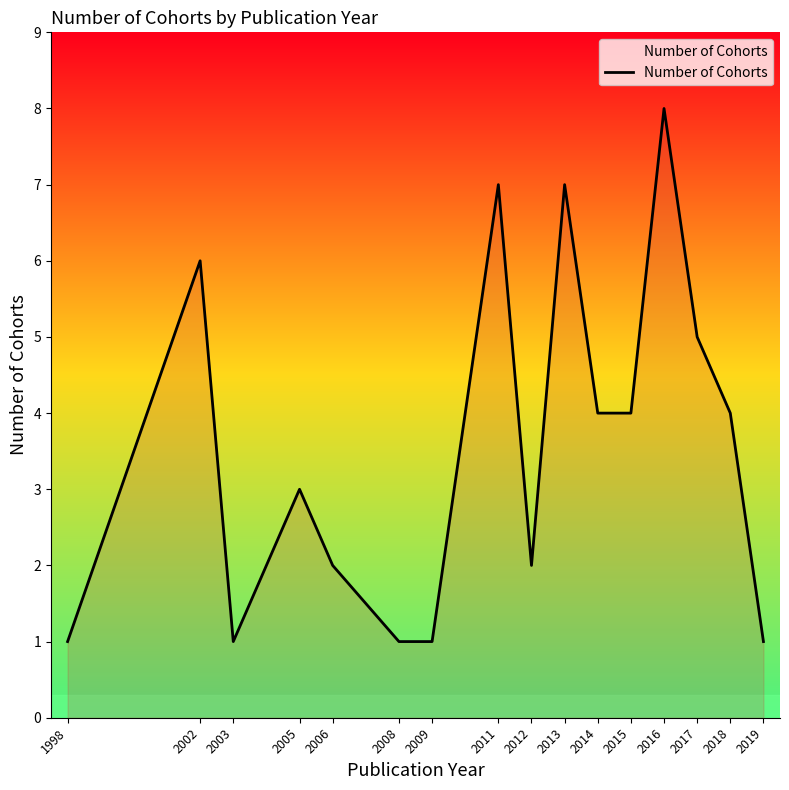

Between 2014 and 2016, which is larger?

2016